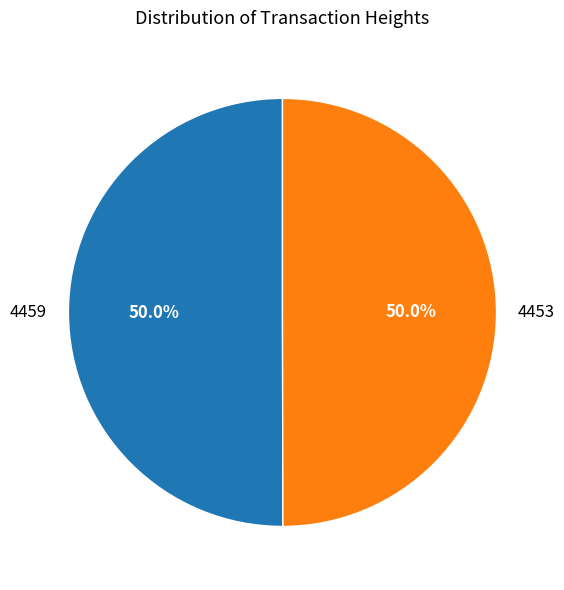

Approximately how many times larger is the value at 4459 compared to 4453?

1.0